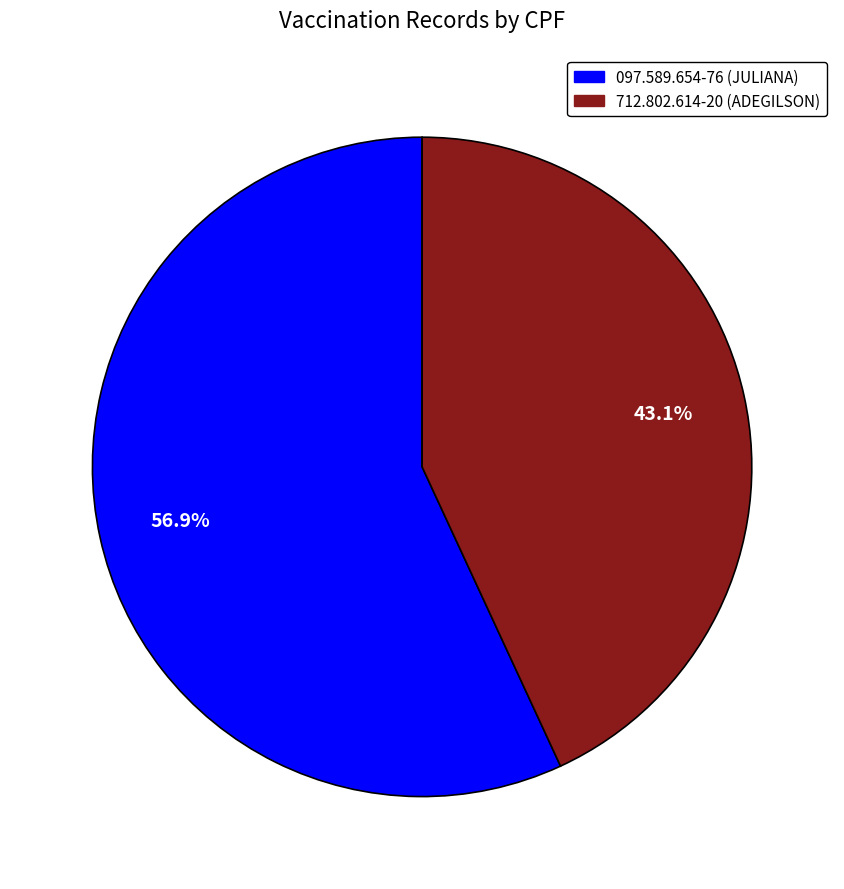

Count the number of slices in the pie.

2